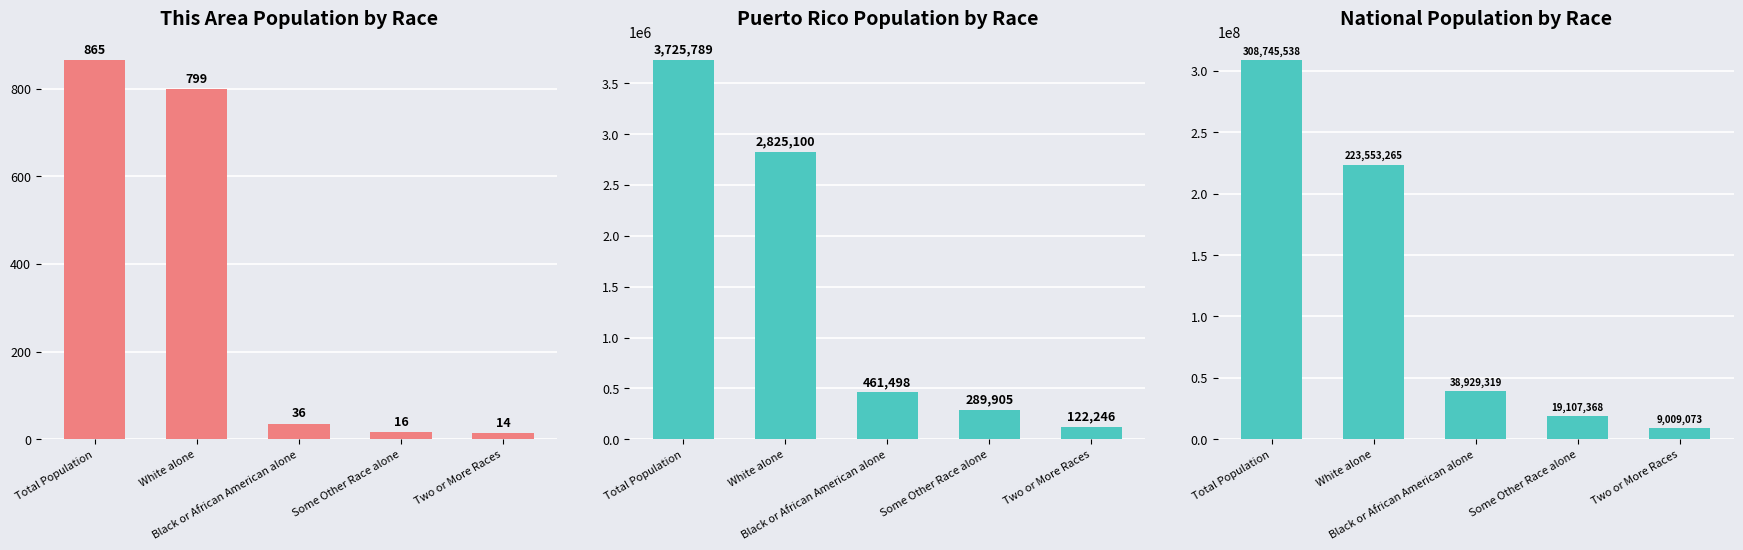

At how many categories does at least one series exceed 133670661?

2